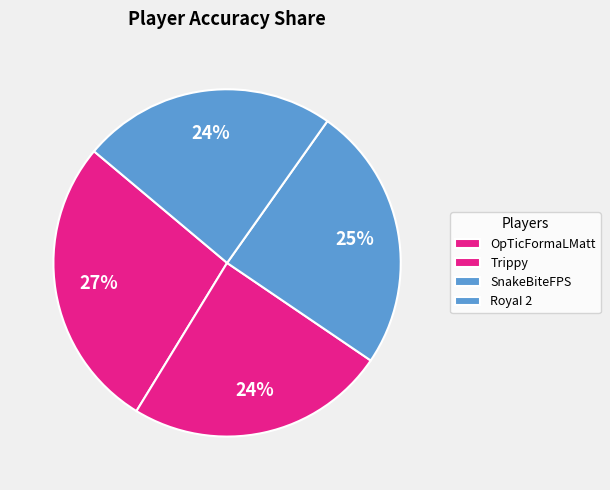

Approximately how many times larger is the value at OpTicFormaLMatt compared to SnakeBiteFPS?

1.1